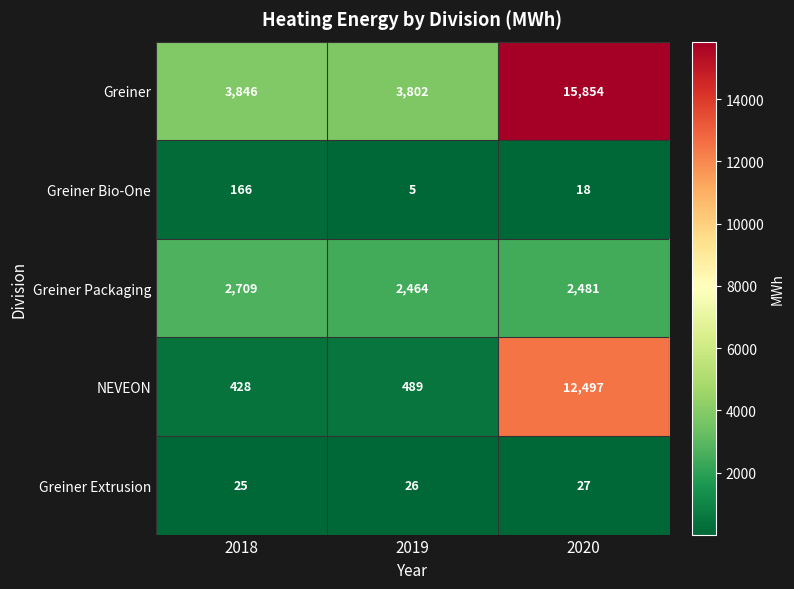

Count the number of data series in this chart.

5